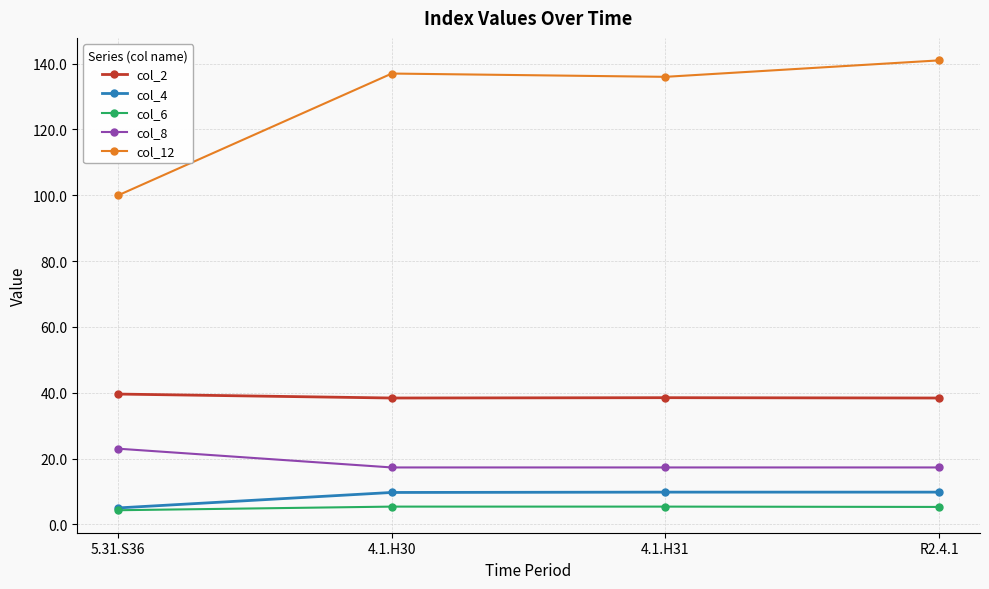

What is the total value across all series at 5.31.S36?

171.9